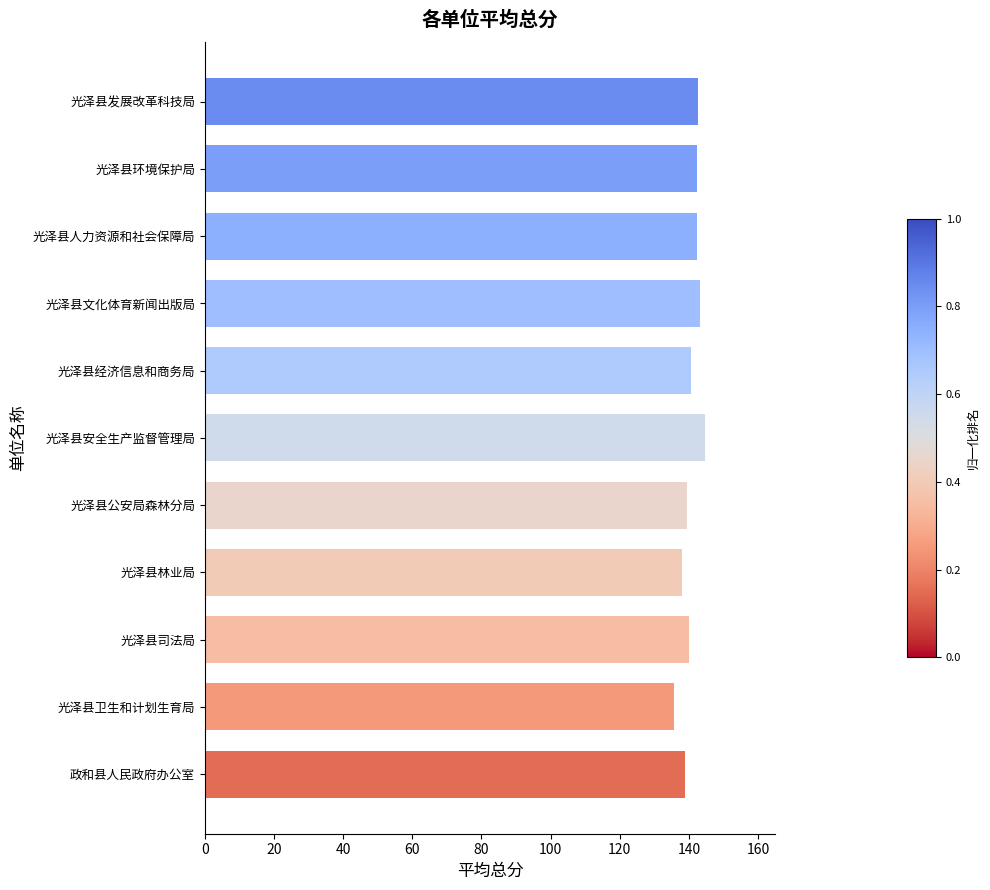

What is the maximum value shown in the chart?

144.7